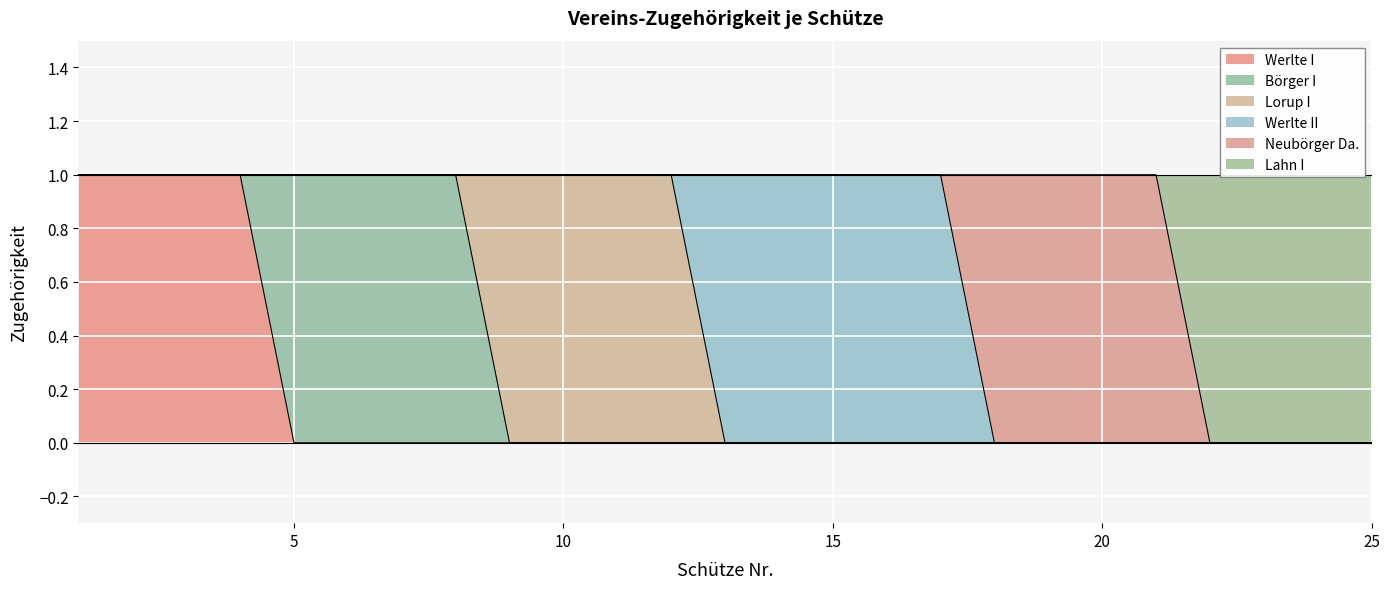

The Börger I series shows 0 at 9. True or false?

True